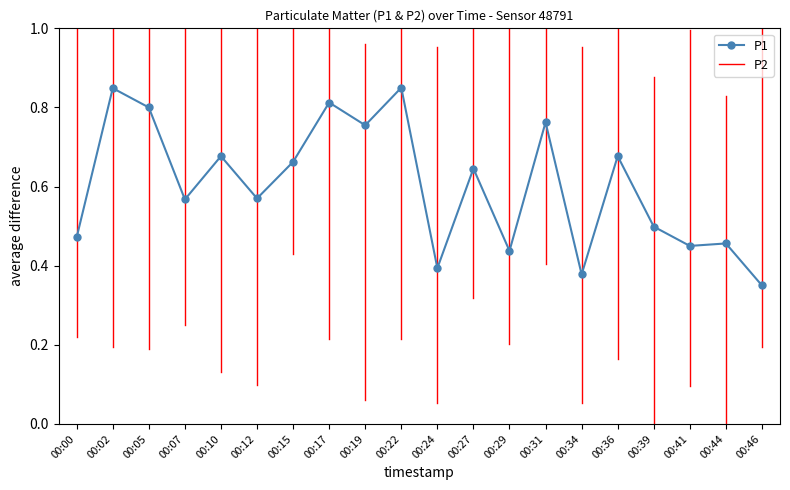

True or false: the data shows 0.7 at 00:44.

False